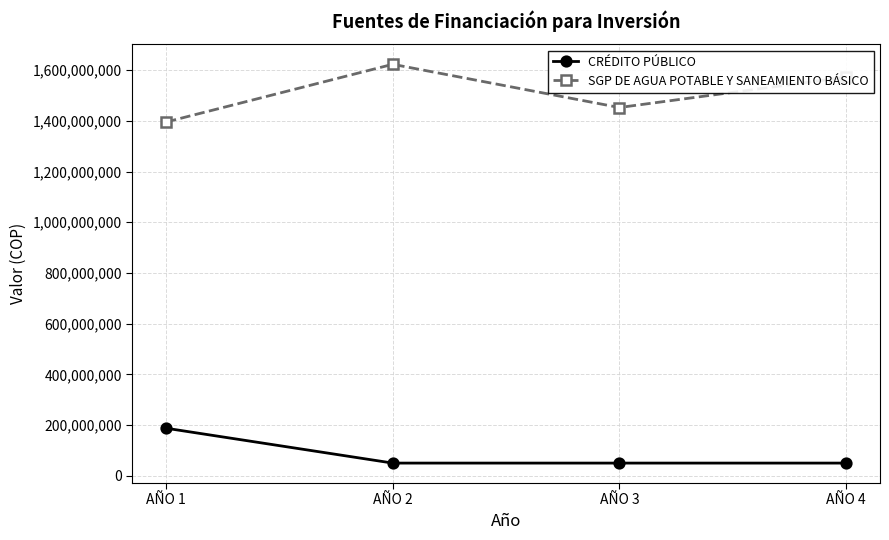

What is the difference between the maximum and minimum values in the CRÉDITO PÚBLICO series?

137500000